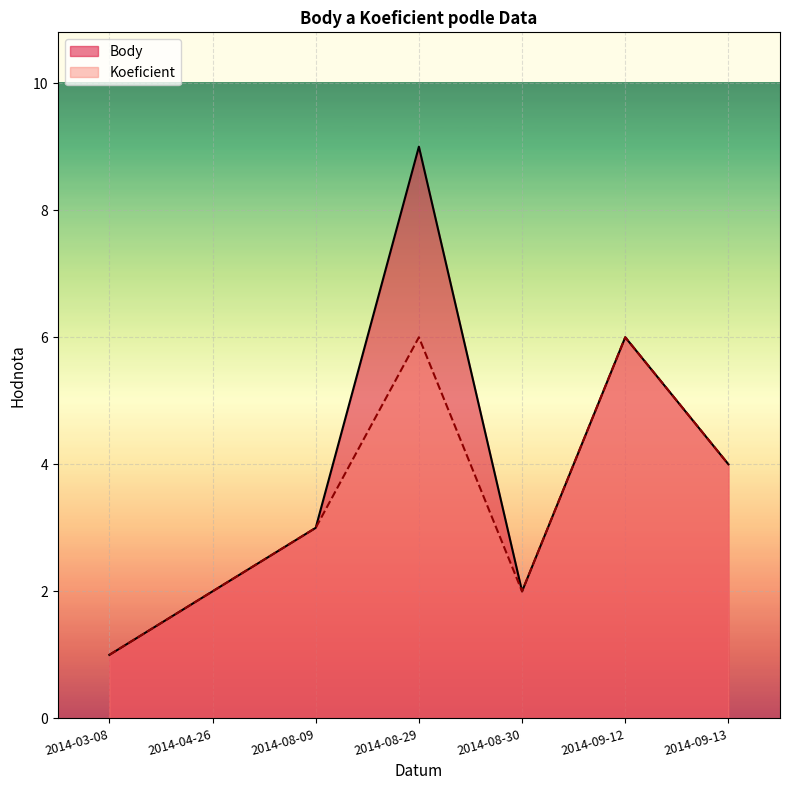

What position from the left is 2014-04-26?

2